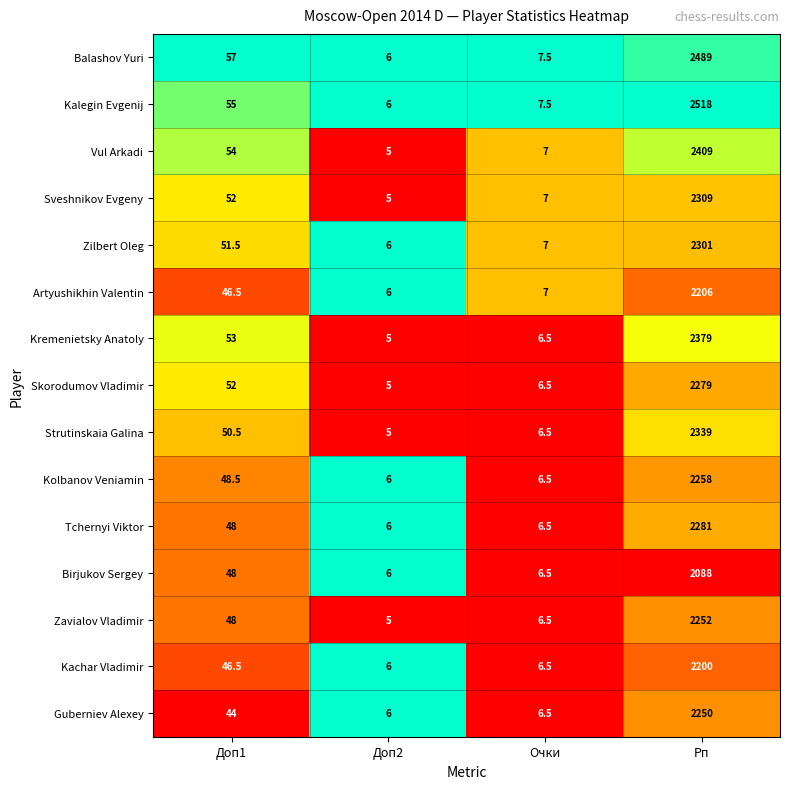

What is the difference between the Skorodumov Vladimir values at Доп2 and Доп1?

47.0